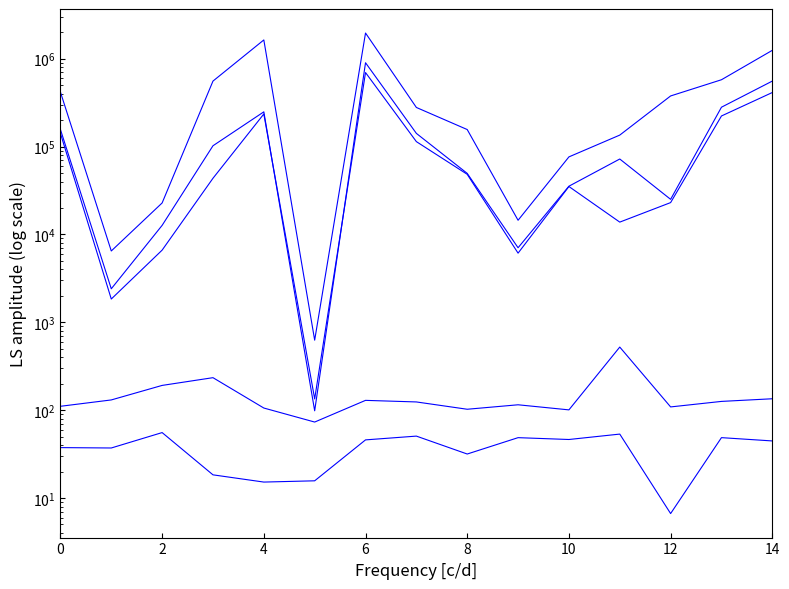

True or false: Темп роста (%) has a value of 100.8 at 10.

True